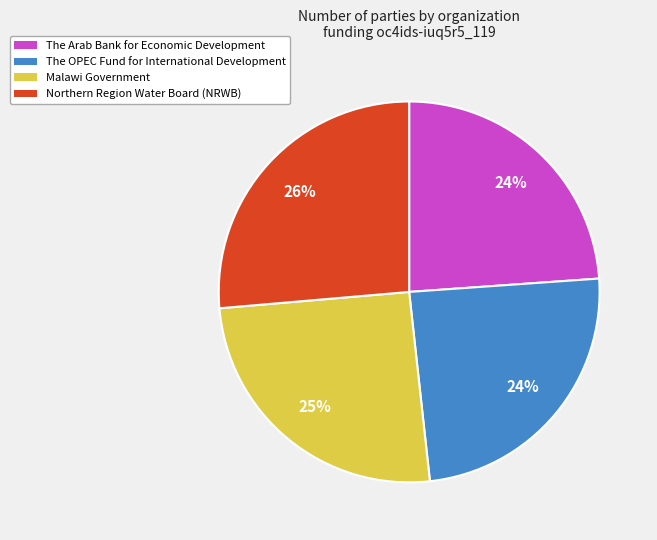

To the nearest percent, what is the difference between the largest and smallest slice percentages?

2%